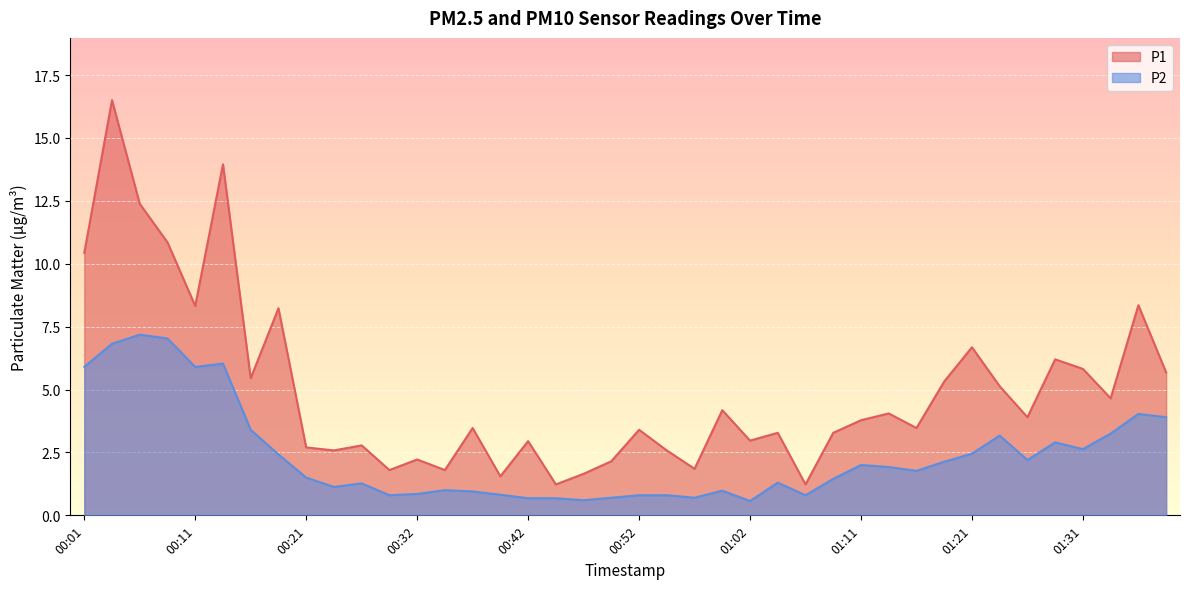

True or false: P1 and P2 cross at least once.

False